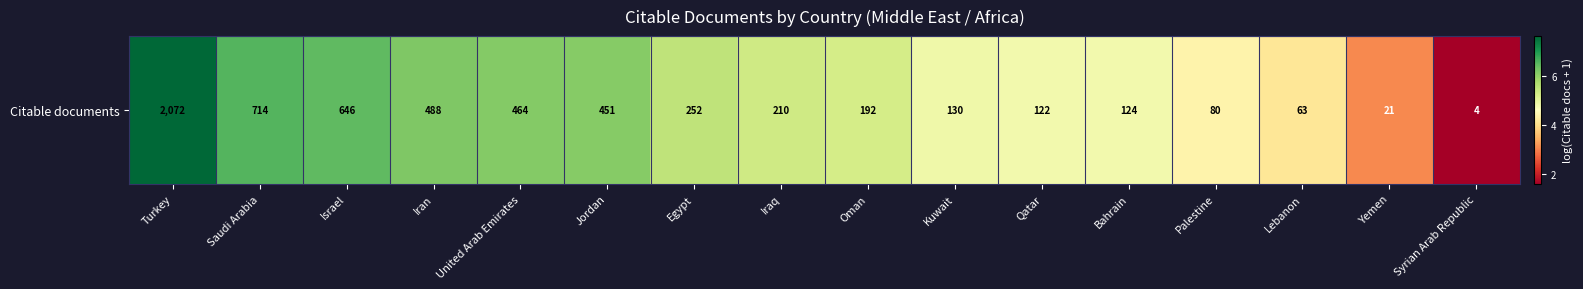

Read the value at Palestine.

4.4